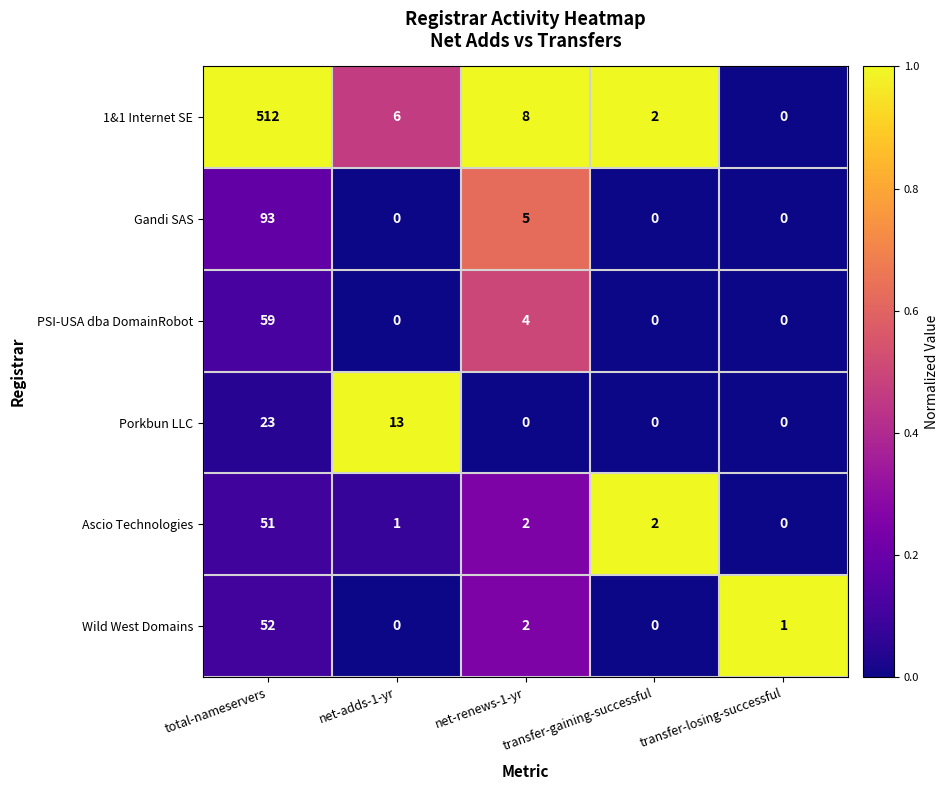

List the series in order of their peak value, lowest first.

Porkbun LLC, Ascio Technologies, Wild West Domains, PSI-USA dba DomainRobot, Gandi SAS, 1&1 Internet SE